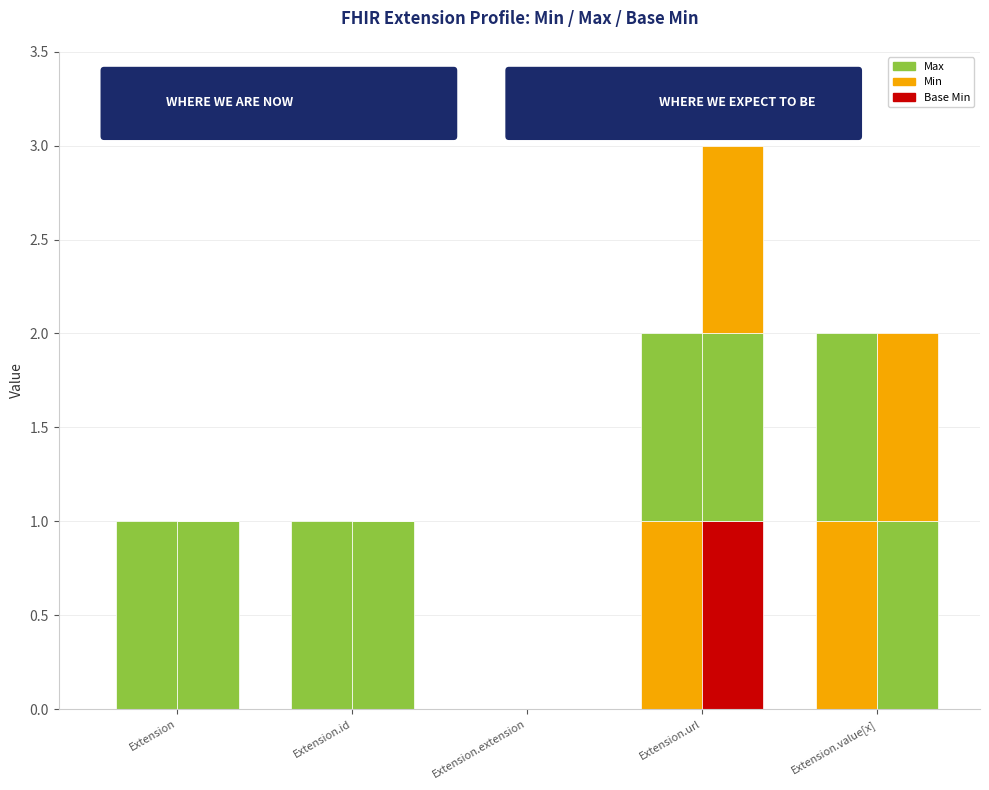

At which label does Min (upper) reach its minimum?

Extension